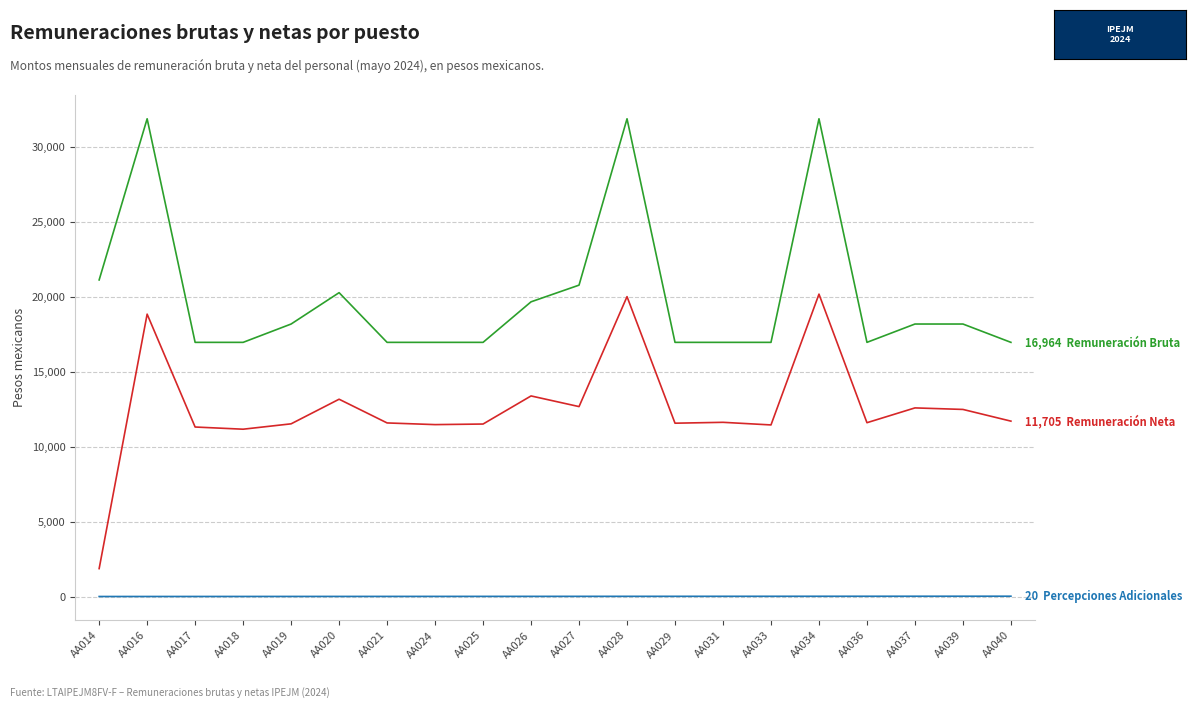

What is the greatest value displayed?

31887.5